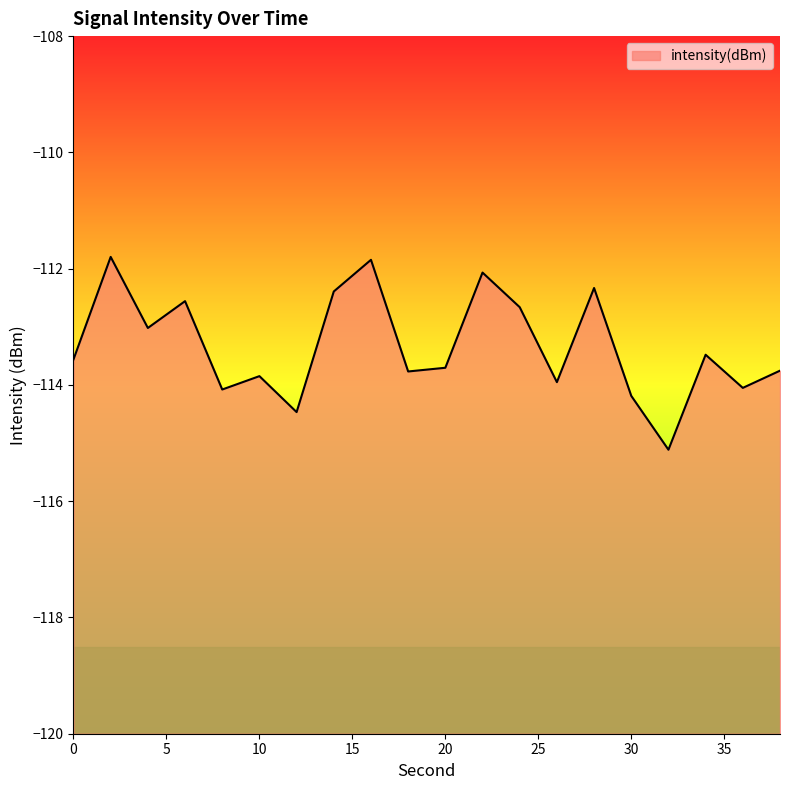

The chart shows a value of -113.5 at 34. True or false?

True